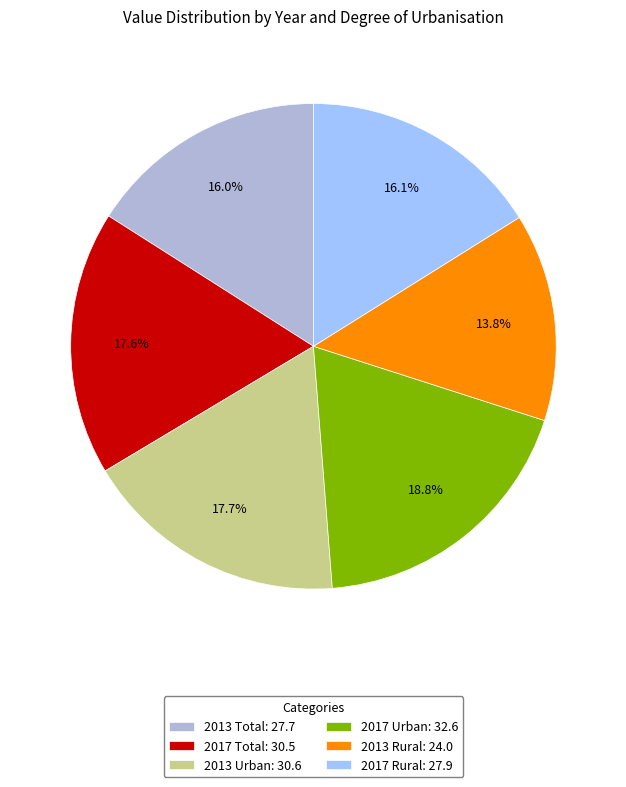

How many segments does this pie chart have?

6